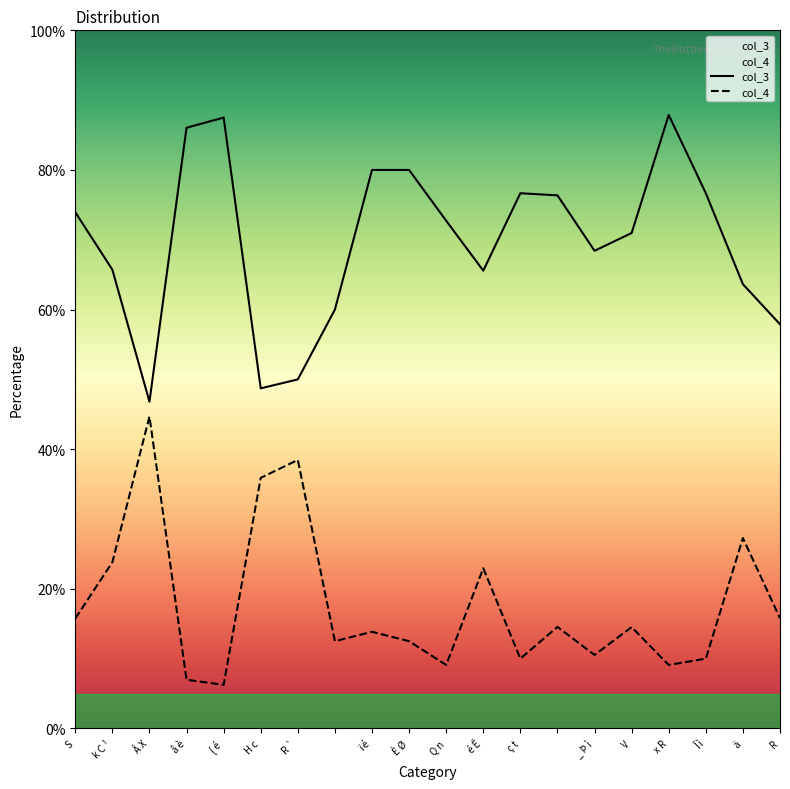

At which category does col_3 reach its first local peak?

{ é